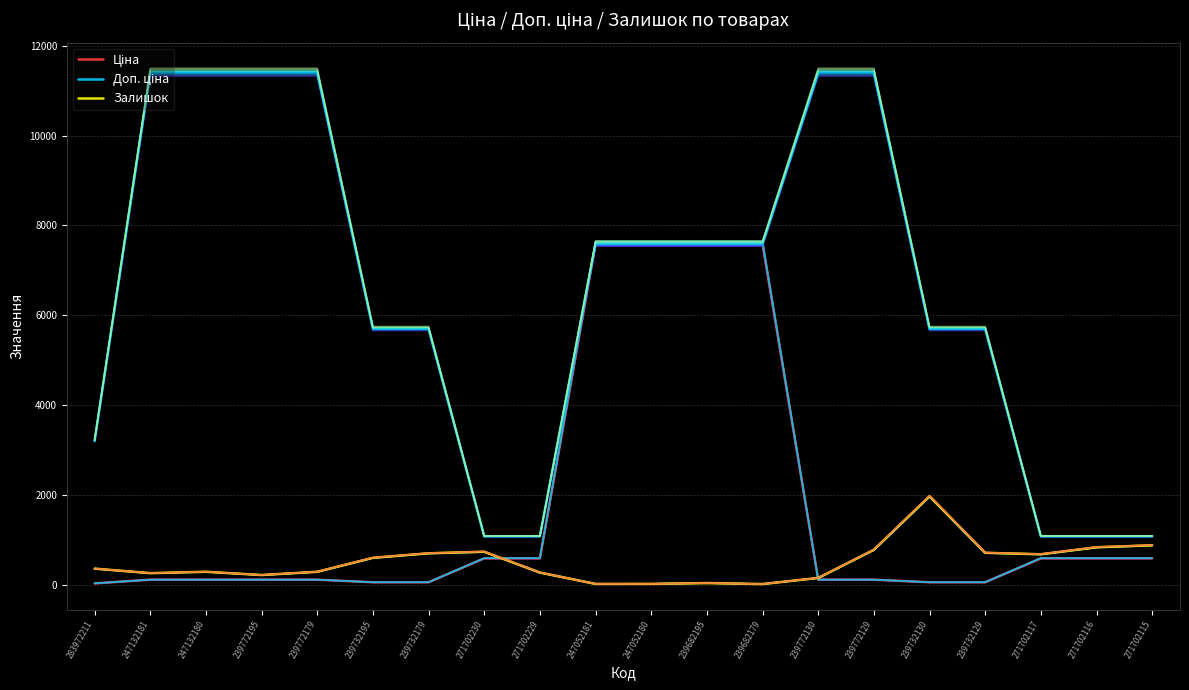

Which series has the widest spread of values?

Доп. ціна